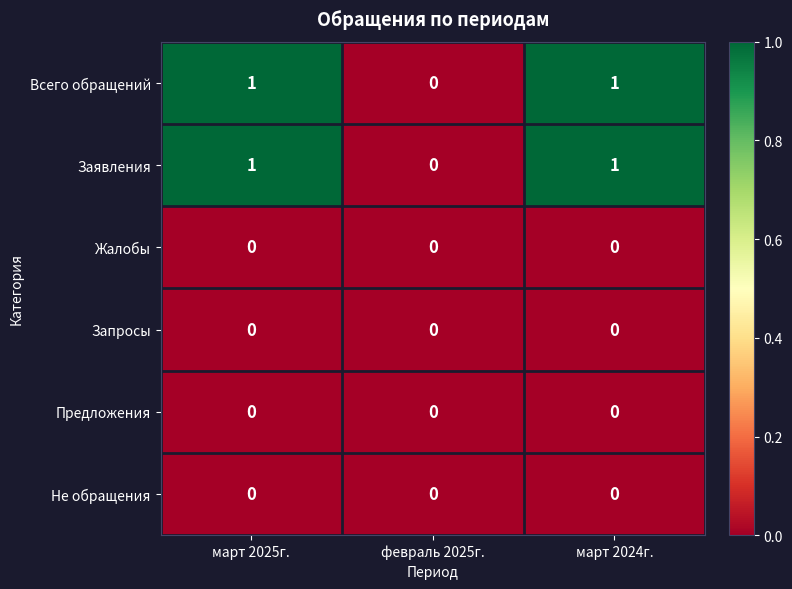

How many Всего обращений values are between 0 and 1?

3